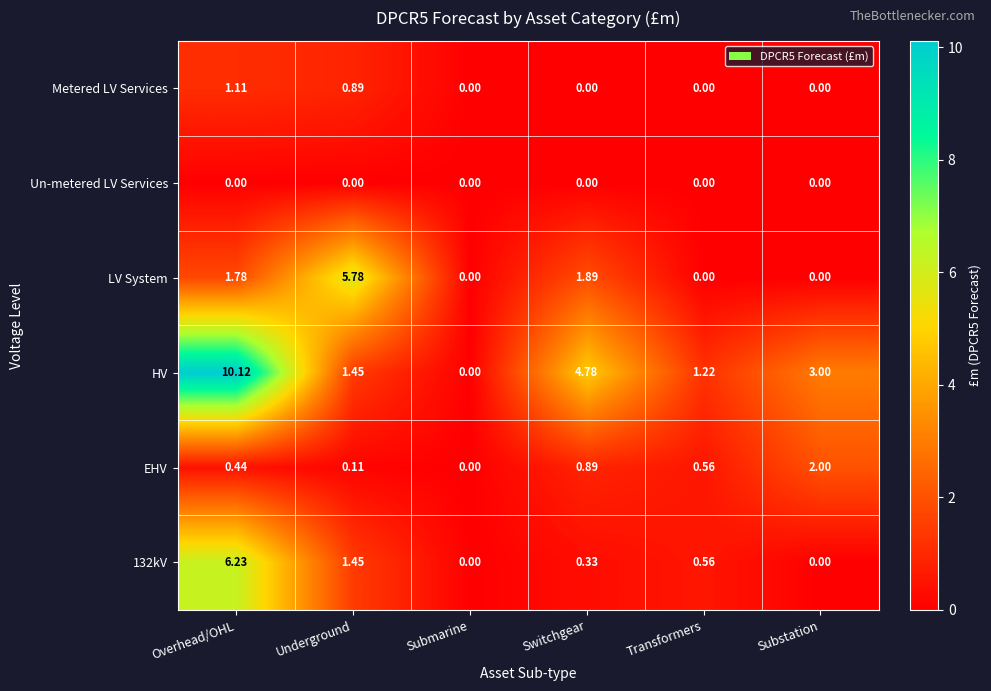

Which series has the widest spread of values?

HV